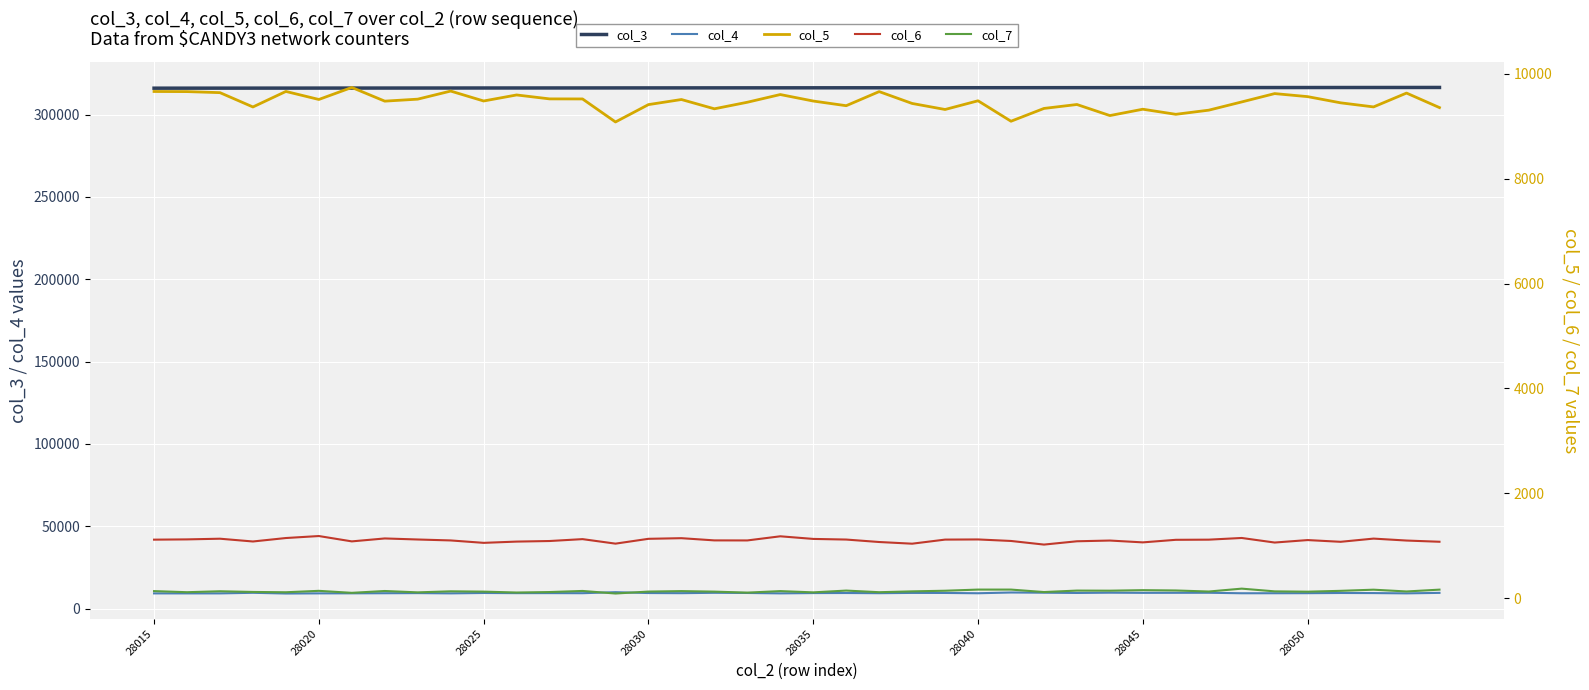

What is the difference between the highest and lowest values at 12?

316076